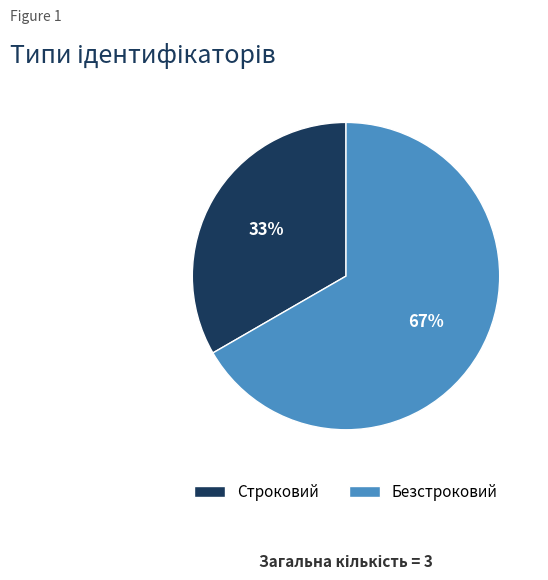

Approximately how many times larger is the value at Безстроковий compared to Строковий?

2.0